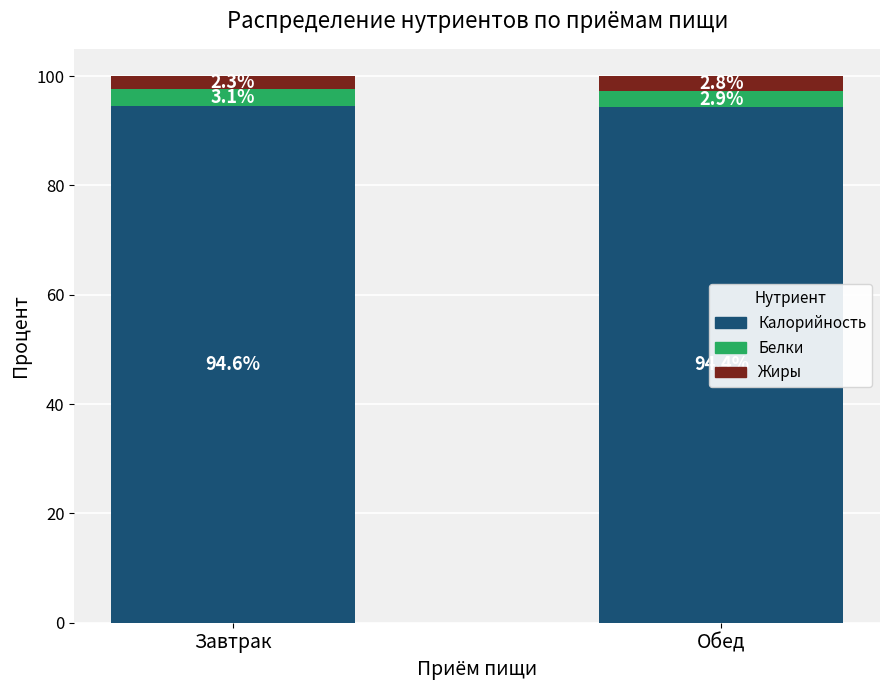

What is the lowest value of the Калорийность series?

94.4